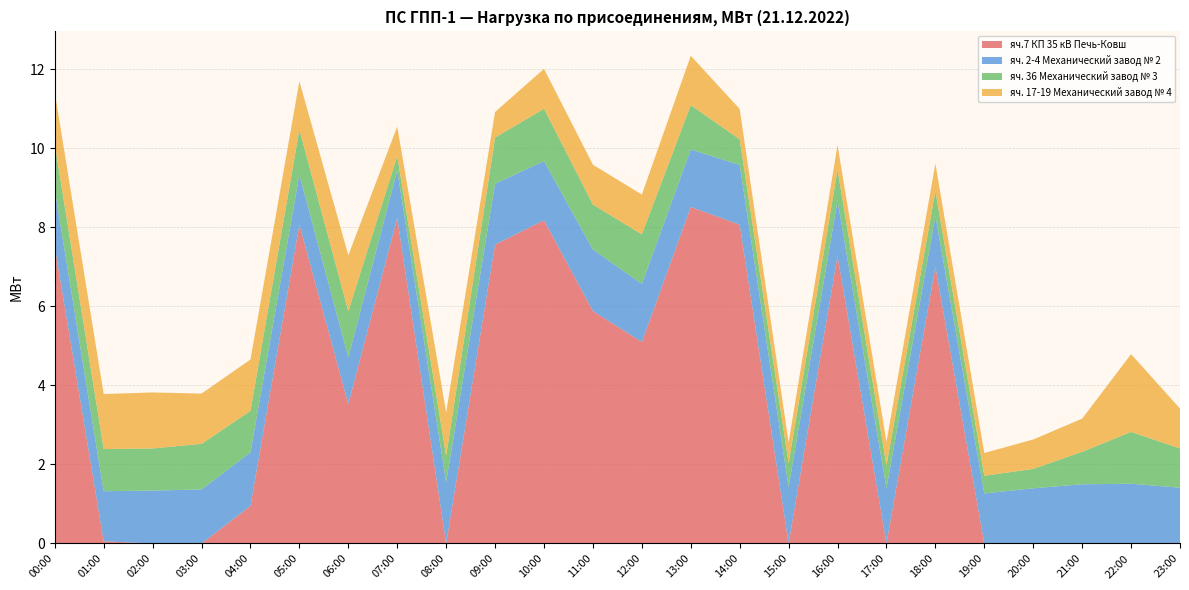

Reading left to right, extract all data points from this chart.

яч.7 КП 35 кВ Печь-Ковш: 7.5	0.1	0.0	0.0	1.0	8.1	3.5	8.2	0.0	7.6	8.2	5.9	5.1	8.5	8.1	0.0	7.3	0.0	7.0	0.0	0.0	0.0	0.0	0.0
яч. 2-4 Механический завод № 2: 1.4	1.3	1.3	1.4	1.4	1.3	1.2	1.2	1.6	1.5	1.5	1.6	1.5	1.5	1.5	1.4	1.4	1.4	1.3	1.3	1.4	1.5	1.5	1.4
яч. 36 Механический завод № 3: 1.2	1.1	1.1	1.2	1.1	1.1	1.2	0.4	0.7	1.2	1.3	1.1	1.3	1.1	0.6	0.6	0.8	0.6	0.6	0.4	0.5	0.8	1.3	1.0
яч. 17-19 Механический завод № 4: 1.3	1.4	1.4	1.3	1.3	1.2	1.4	0.7	1.1	0.6	1.0	1.0	1.0	1.2	0.8	0.5	0.6	0.6	0.7	0.6	0.7	0.8	2.0	1.0